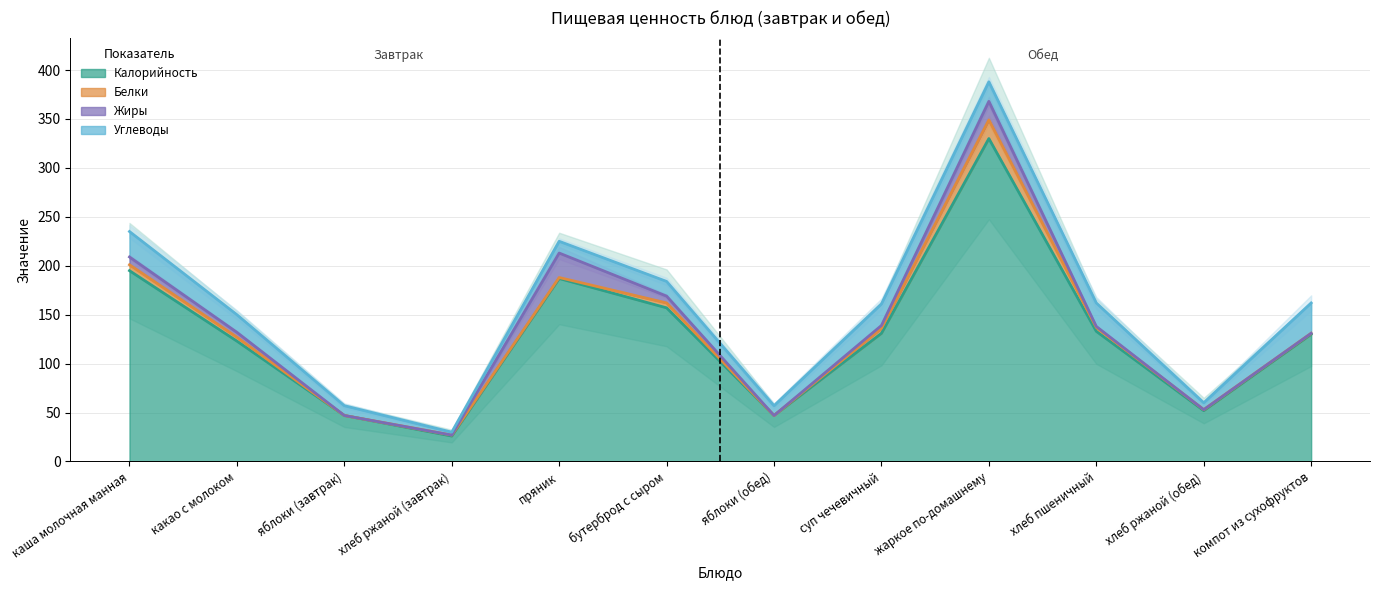

What are all the series names shown in the legend?

Калорийность, Белки, Жиры, Углеводы